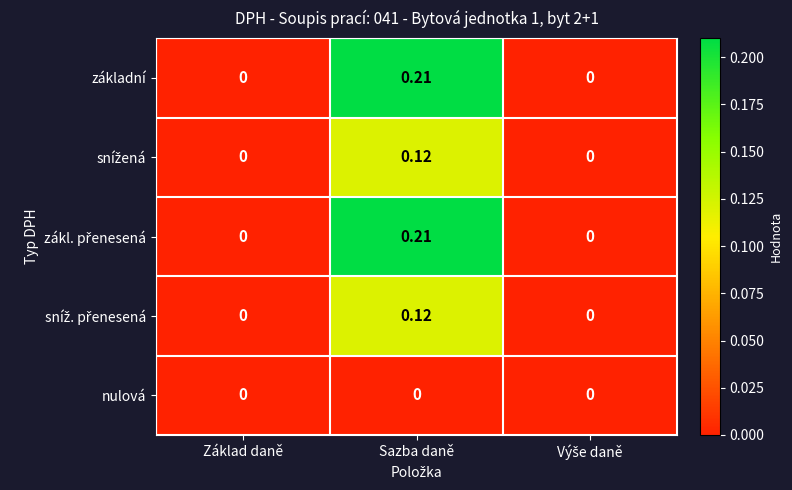

At which category is the sum across all series the highest?

Sazba daně